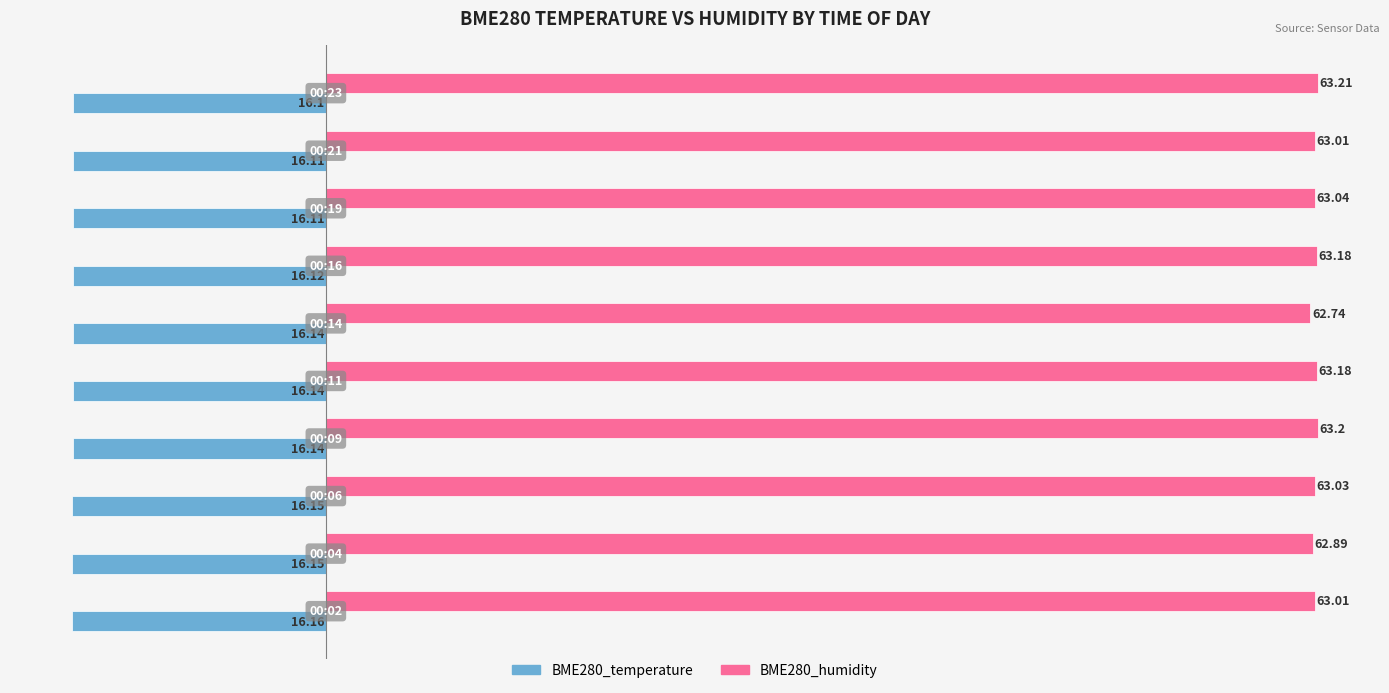

Rank the series by their maximum value, from lowest to highest.

BME280_temperature, BME280_humidity